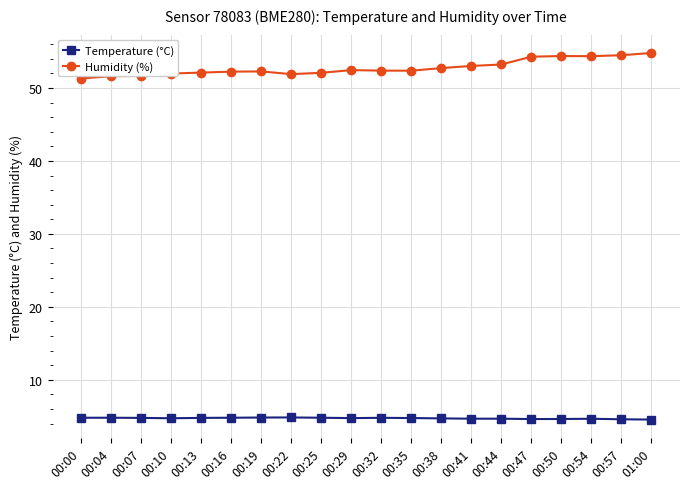

At 00:54, list the series in order from largest to smallest.

Humidity (%), Temperature (°C)